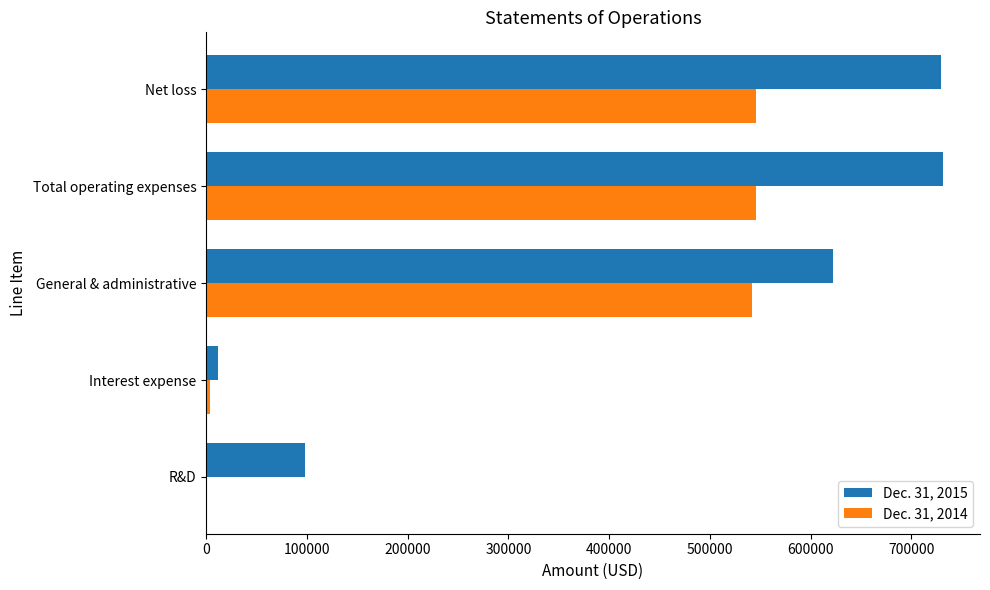

Which series has the widest spread of values?

Dec. 31, 2015